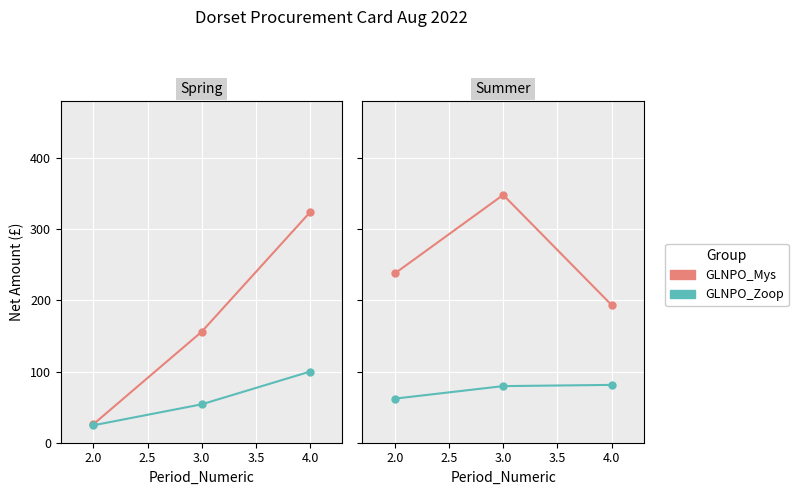

Rank the series by their maximum value, from lowest to highest.

GLNPO_Zoop, GLNPO_Mys